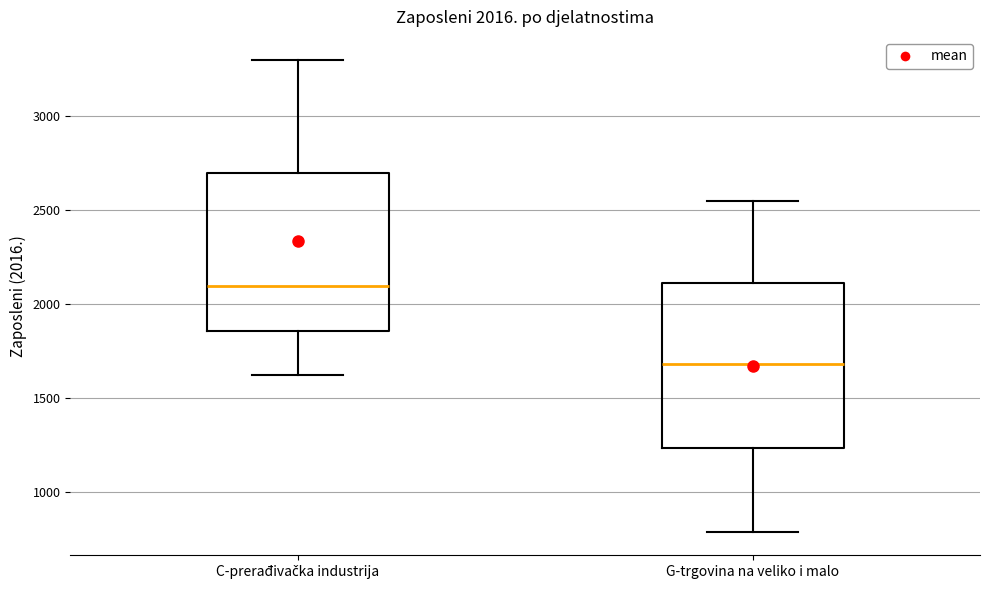

Which box has the lowest median line?

G-trgovina na veliko i malo